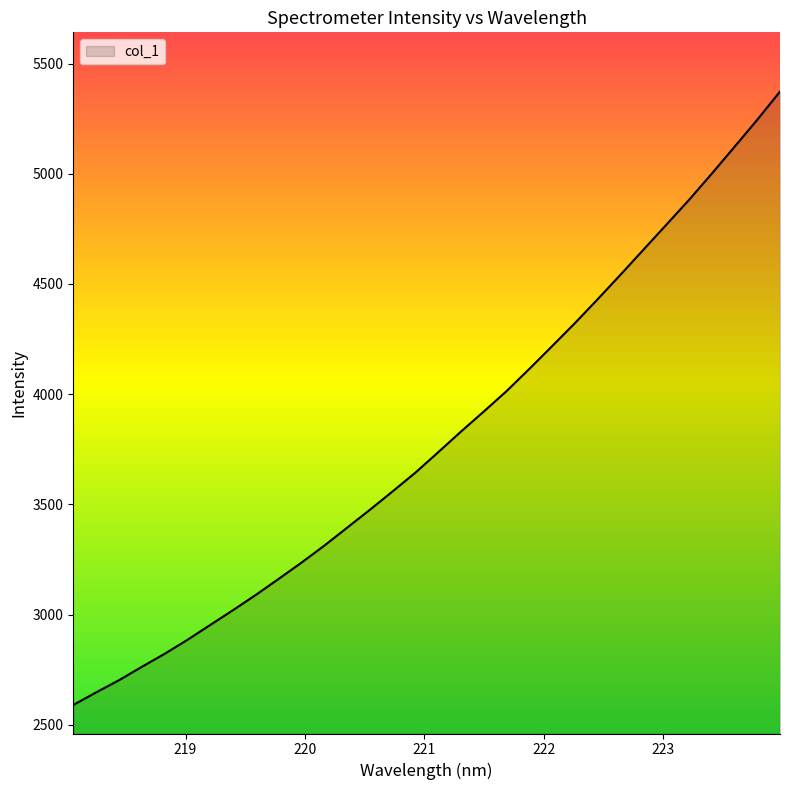

What is the maximum value shown in the chart?

5372.8